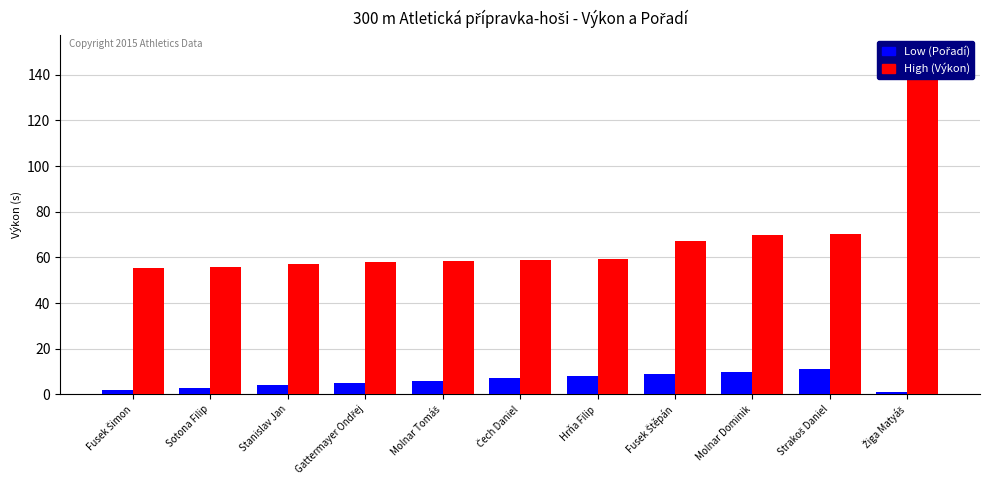

Where does the Low (Pořadí) series first go above 6?

Čech Daniel